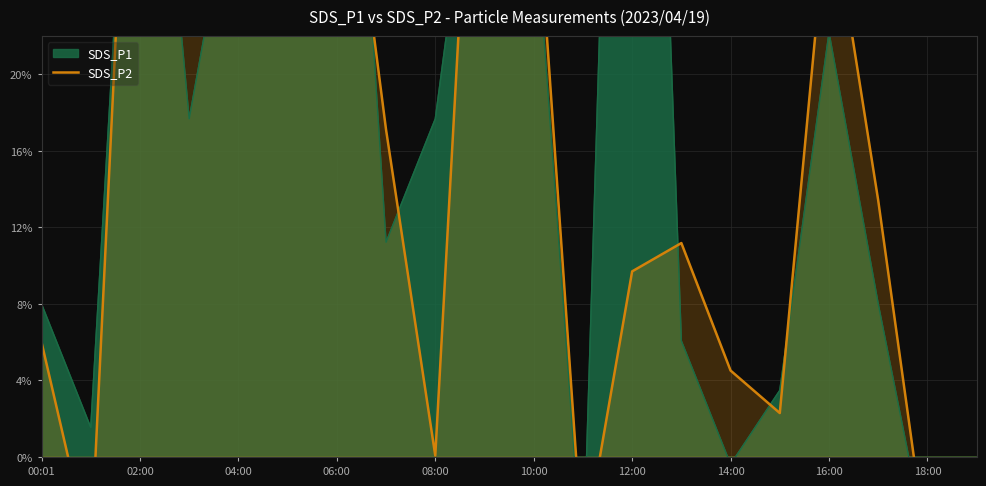

What is the difference between the maximum and minimum values?

53.3